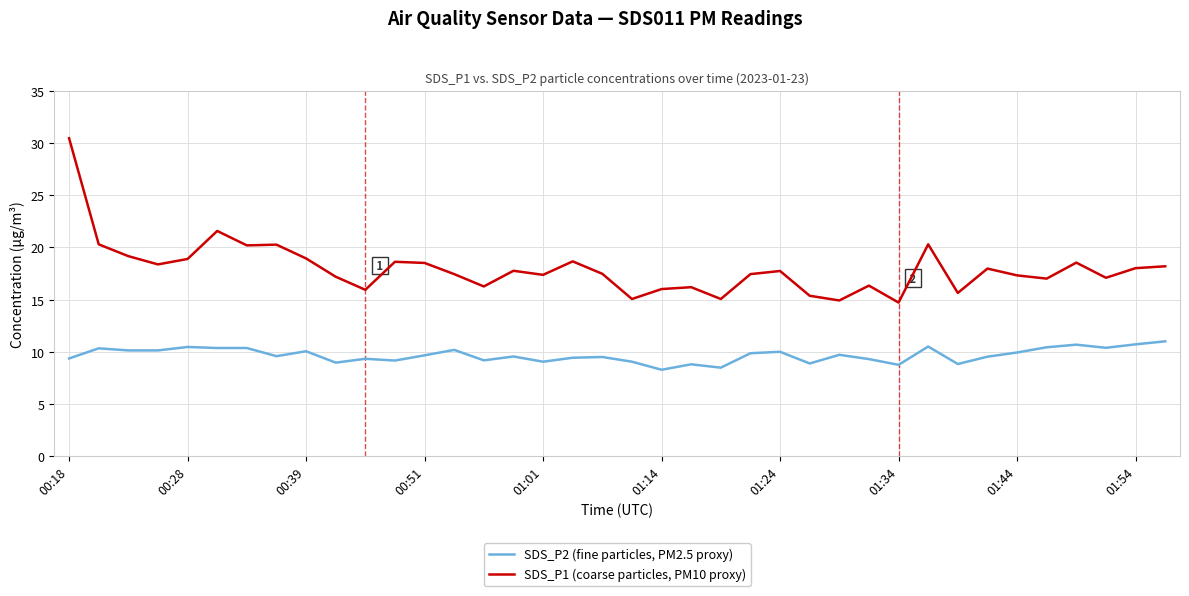

List the series in order of their overall mean, lowest first.

SDS_P2 (fine particles, PM2.5 proxy), SDS_P1 (coarse particles, PM10 proxy)